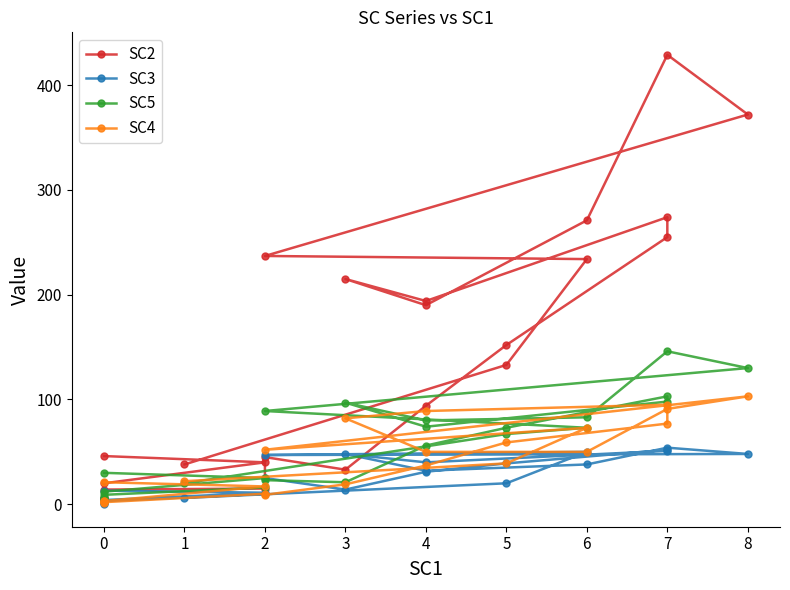

Between which two adjacent categories do SC2 and SC5 first intersect?

0 and 0